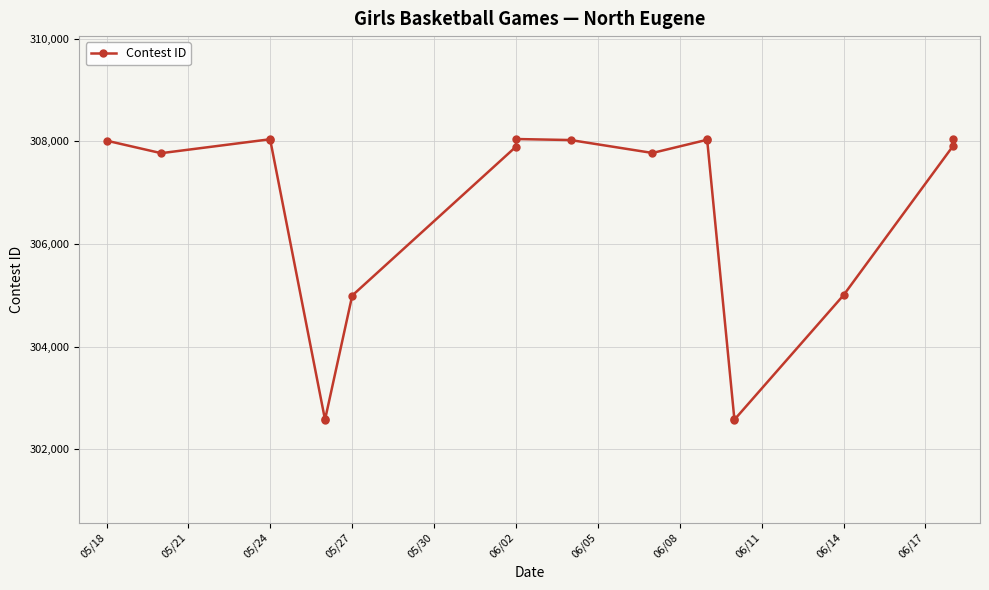

What is the value of the 10th point from the left?

308027